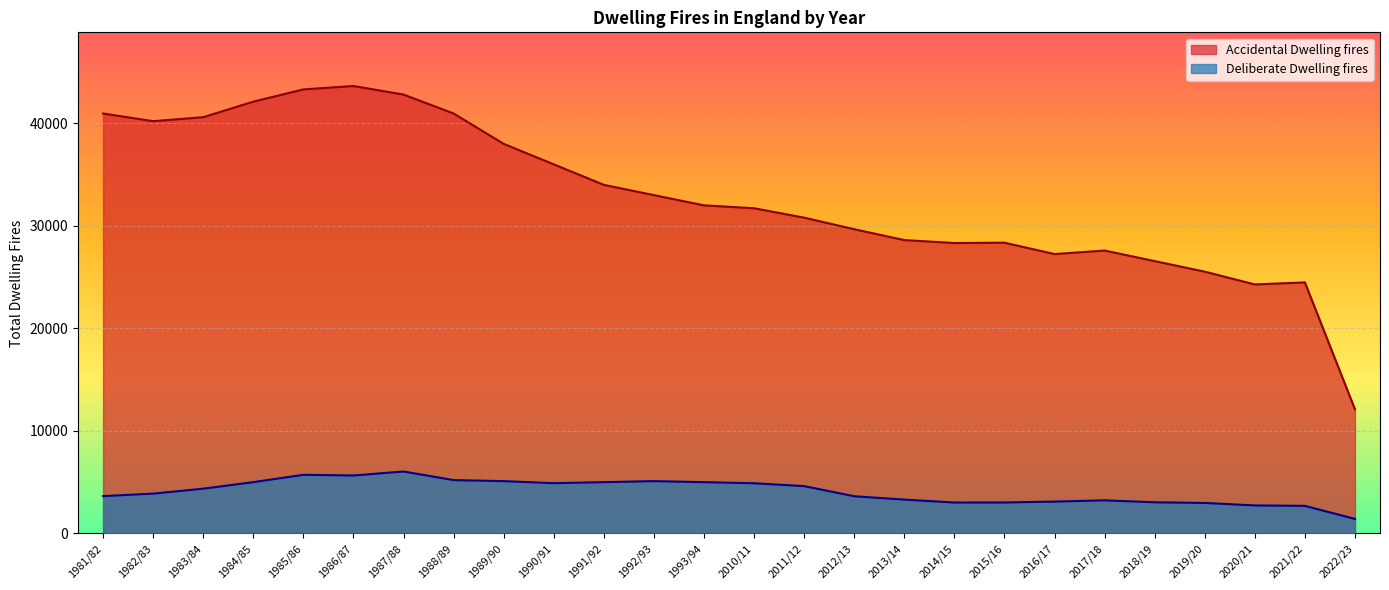

At which label does Accidental Dwelling fires reach its minimum?

2022/23